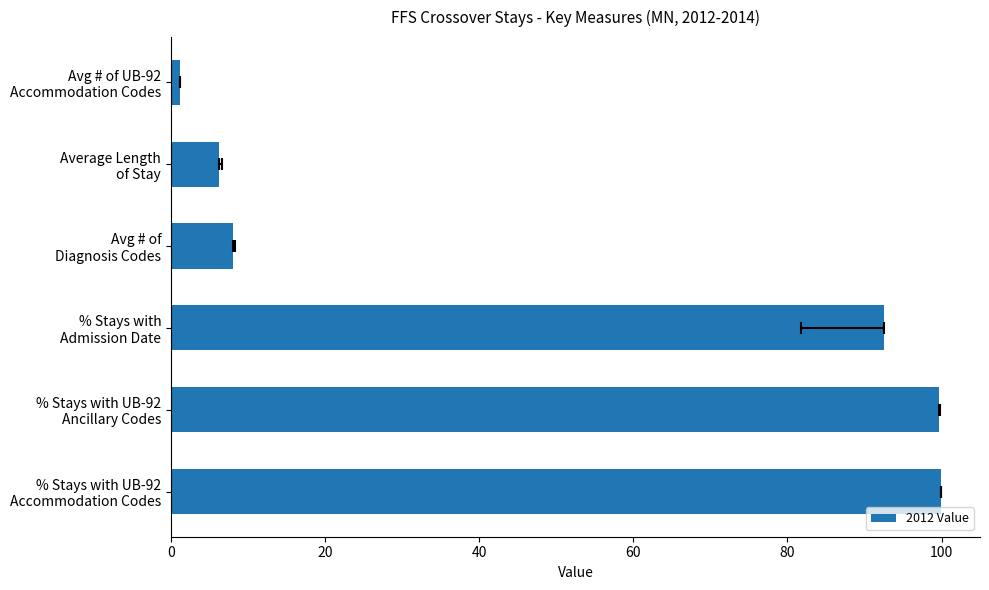

Reading left to right, extract all data points from this chart.

100.0	99.6	92.5	8.1	6.2	1.2